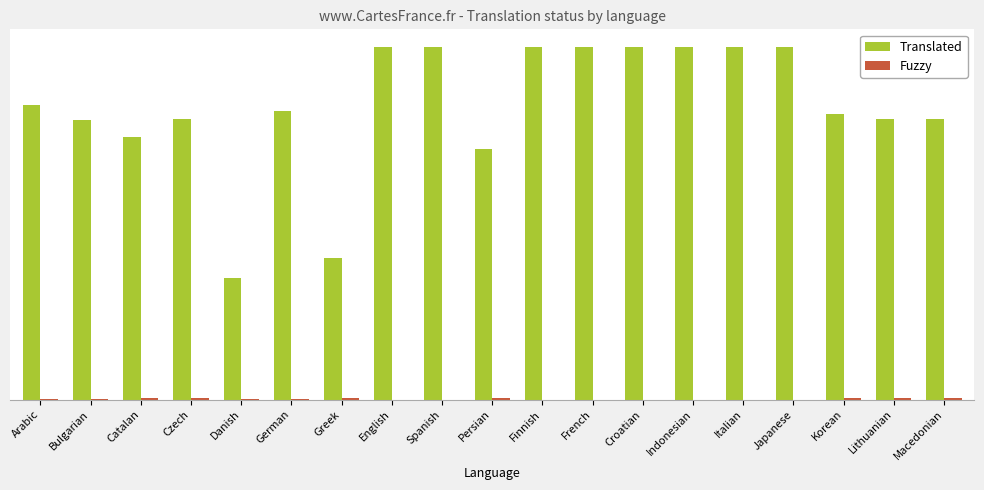

Are the bars horizontal?

No